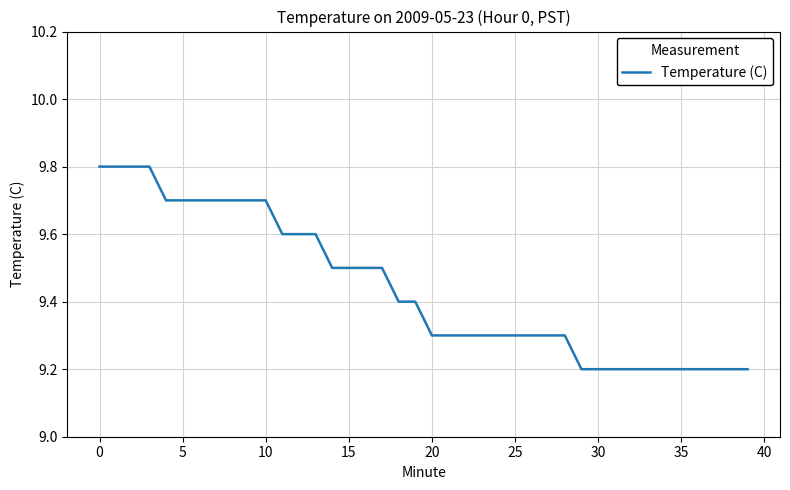

What is the maximum value shown in the chart?

9.8